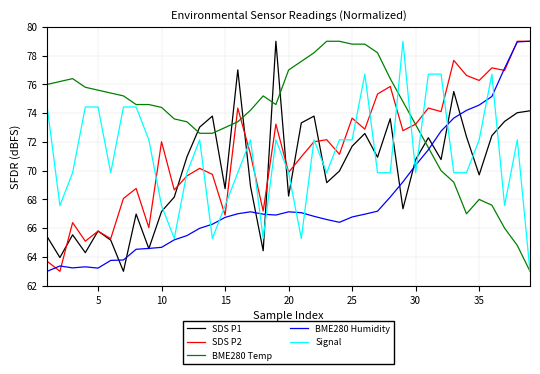

What is the minimum value shown in the chart?

63.0